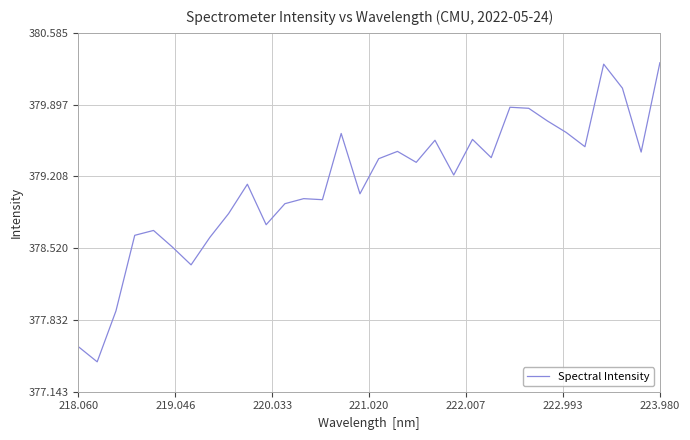

Count the number of categories in the chart.

32